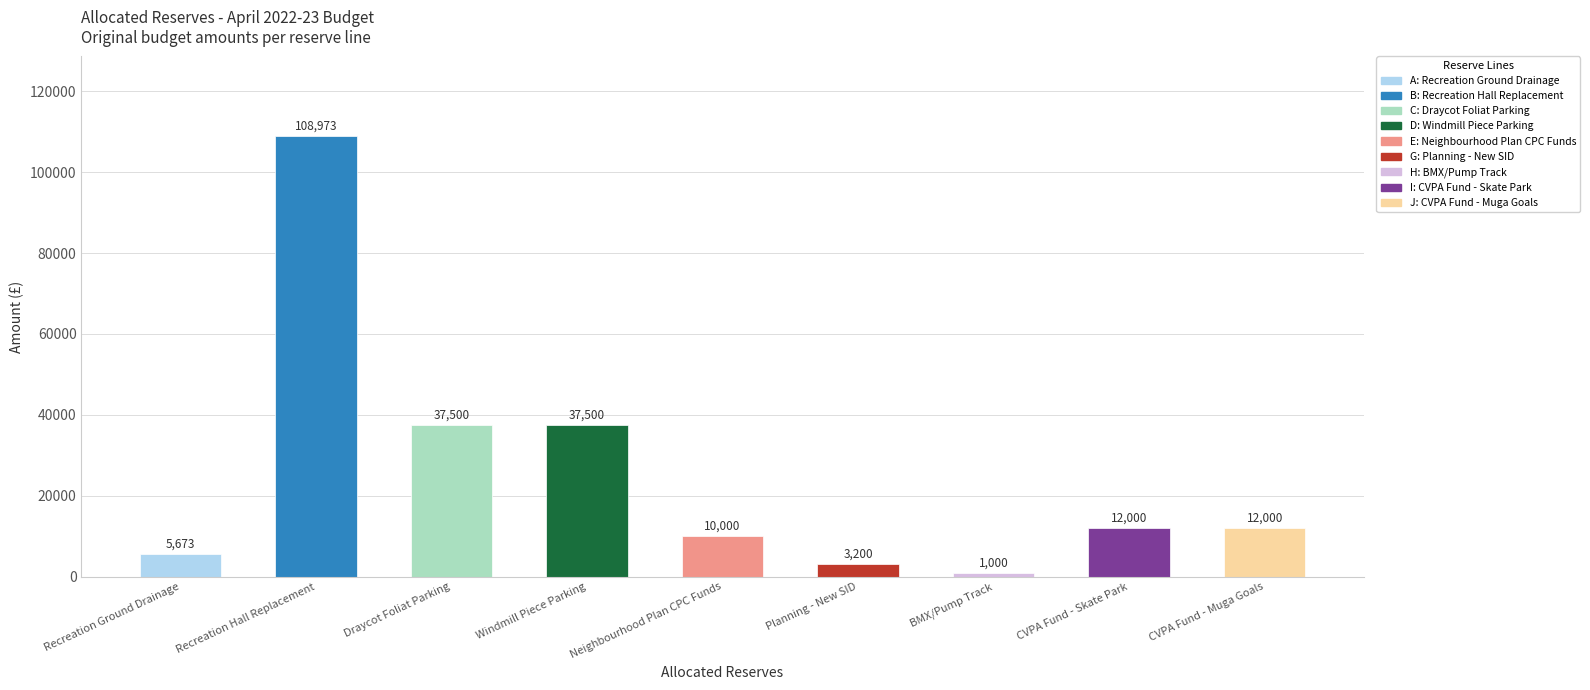

Which category has the lowest value across all series?

BMX/Pump Track